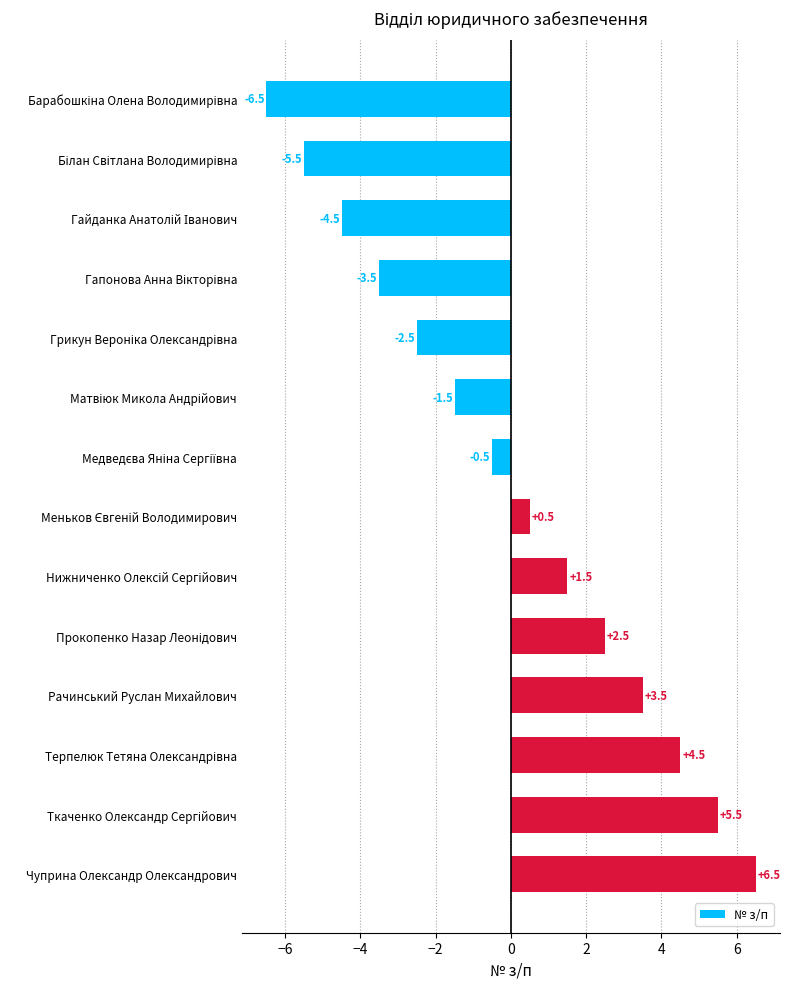

What is the greatest value displayed?

6.5